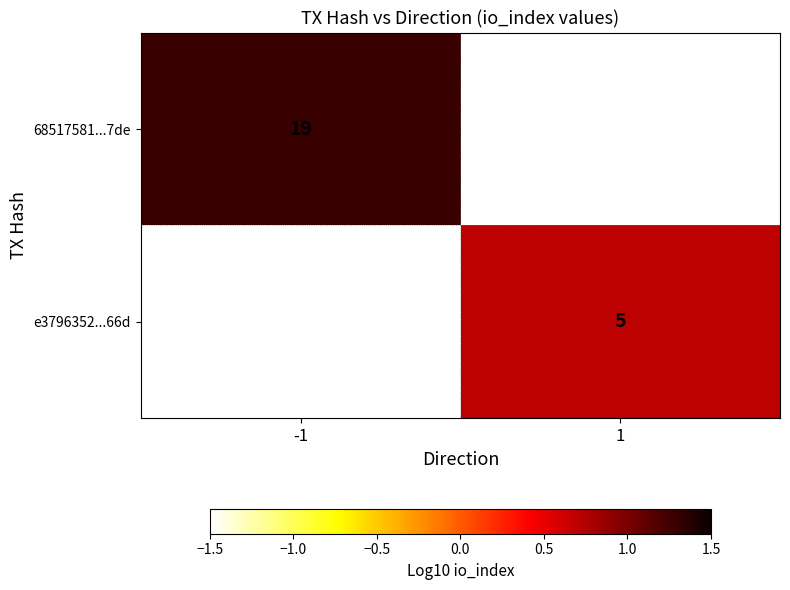

Is it true that 68517581...7de equals 0.5 at -1?

False